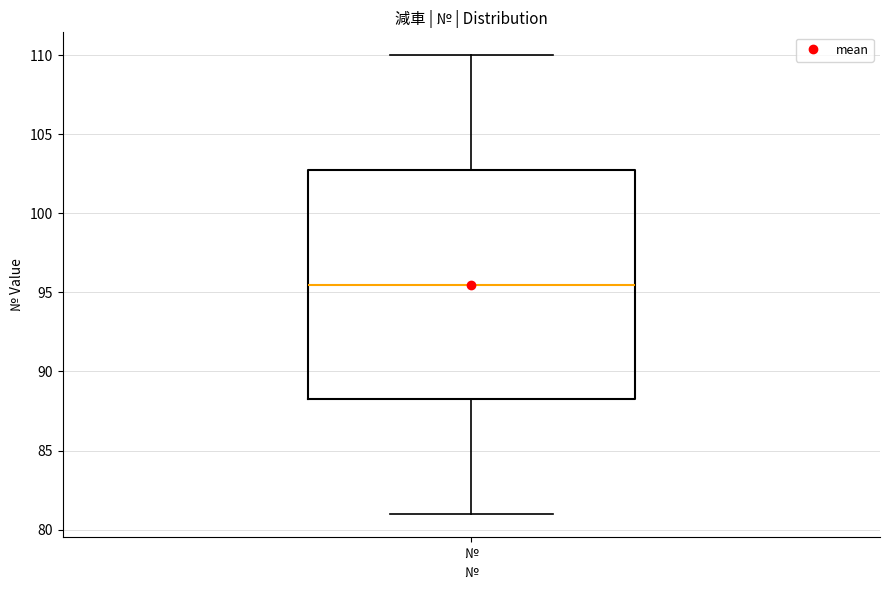

Where is the lower edge of the box for № on the y-axis? The values are not printed on the chart, so give them approximately, as read against the axis.

88.5